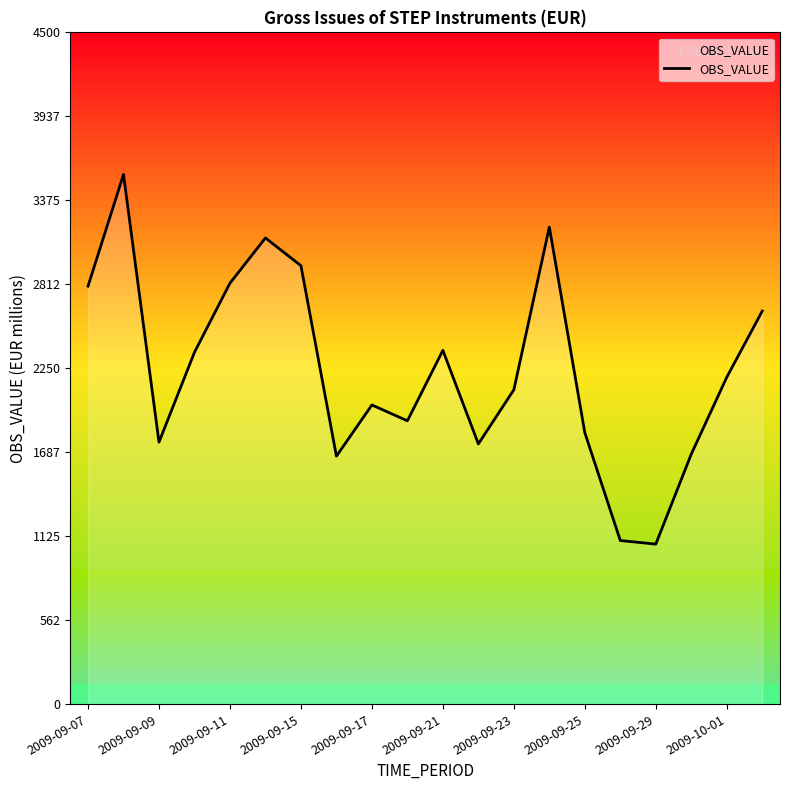

What is the maximum value shown in the chart?

3548